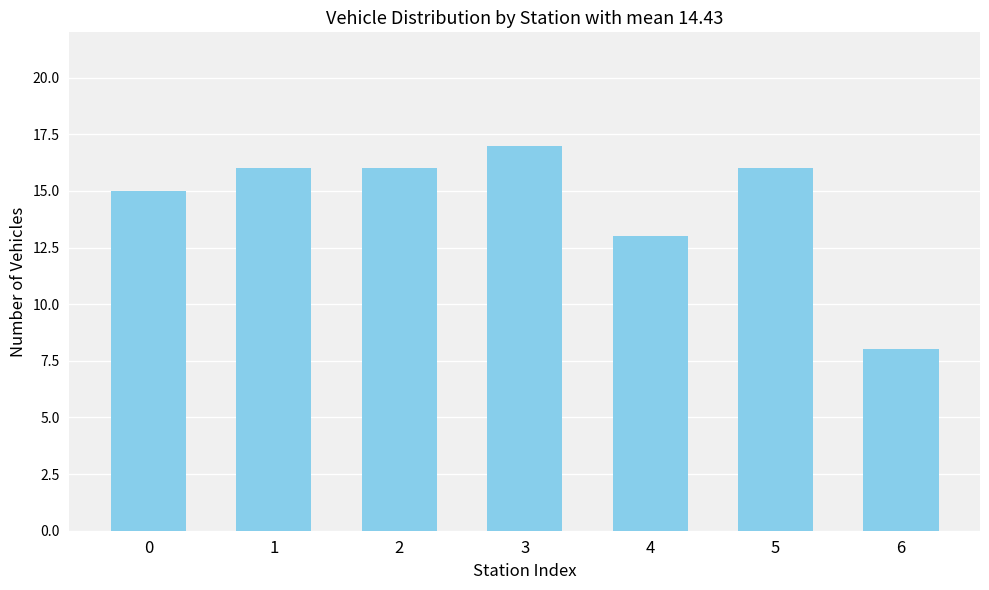

Reading left to right, what are all the values shown in this chart?

0=15	1=16	2=16	3=17	4=13	5=16	6=8